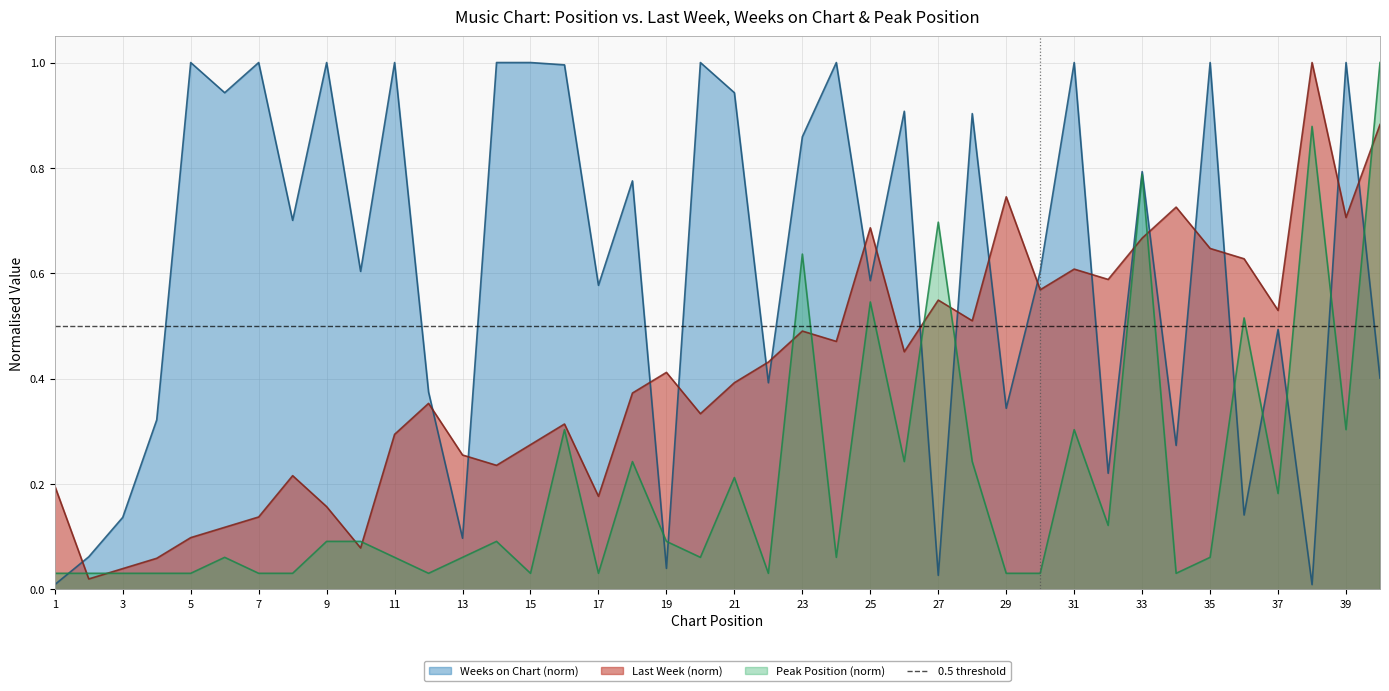

Reading left to right, transcribe all the data shown in this chart.

Last Week: 0.2	0.0	0.0	0.1	0.1	0.1	0.1	0.2	0.2	0.1	0.3	0.4	0.3	0.2	0.3	0.3	0.2	0.4	0.4	0.3	0.4	0.4	0.5	0.5	0.7	0.5	0.5	0.5	0.7	0.6	0.6	0.6	0.7	0.7	0.6	0.6	0.5	1.0	0.7	0.9
Weeks on Chart: 0.0	0.1	0.1	0.3	1.0	0.9	1.0	0.7	1.0	0.6	1.0	0.4	0.1	1.0	1.0	1.0	0.6	0.8	0.0	1.0	0.9	0.4	0.9	1.0	0.6	0.9	0.0	0.9	0.3	0.6	1.0	0.2	0.8	0.3	1.0	0.1	0.5	0.0	1.0	0.4
Peak Position: 0.0	0.0	0.0	0.0	0.0	0.1	0.0	0.0	0.1	0.1	0.1	0.0	0.1	0.1	0.0	0.3	0.0	0.2	0.1	0.1	0.2	0.0	0.6	0.1	0.5	0.2	0.7	0.2	0.0	0.0	0.3	0.1	0.8	0.0	0.1	0.5	0.2	0.9	0.3	1.0